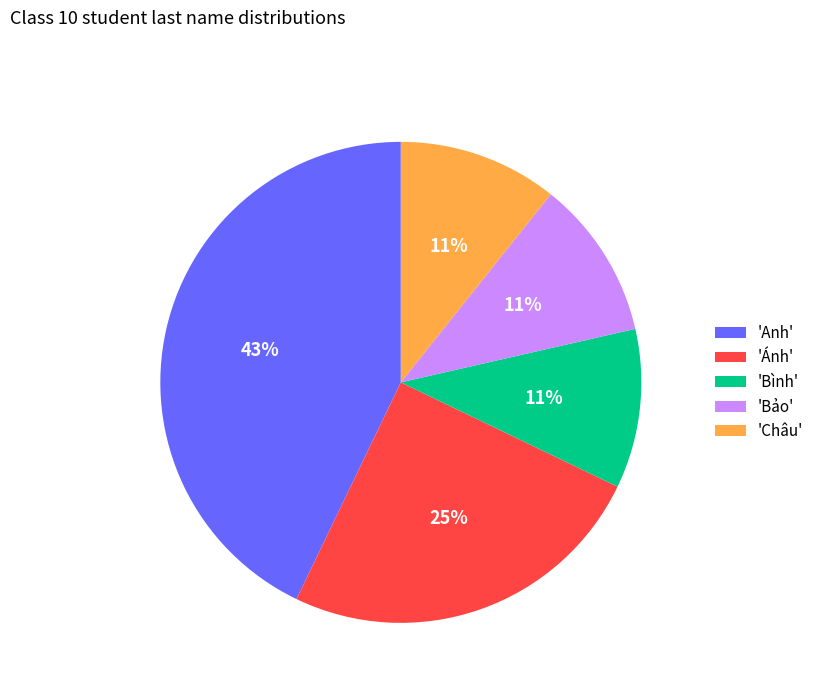

Count the number of slices in the pie.

5